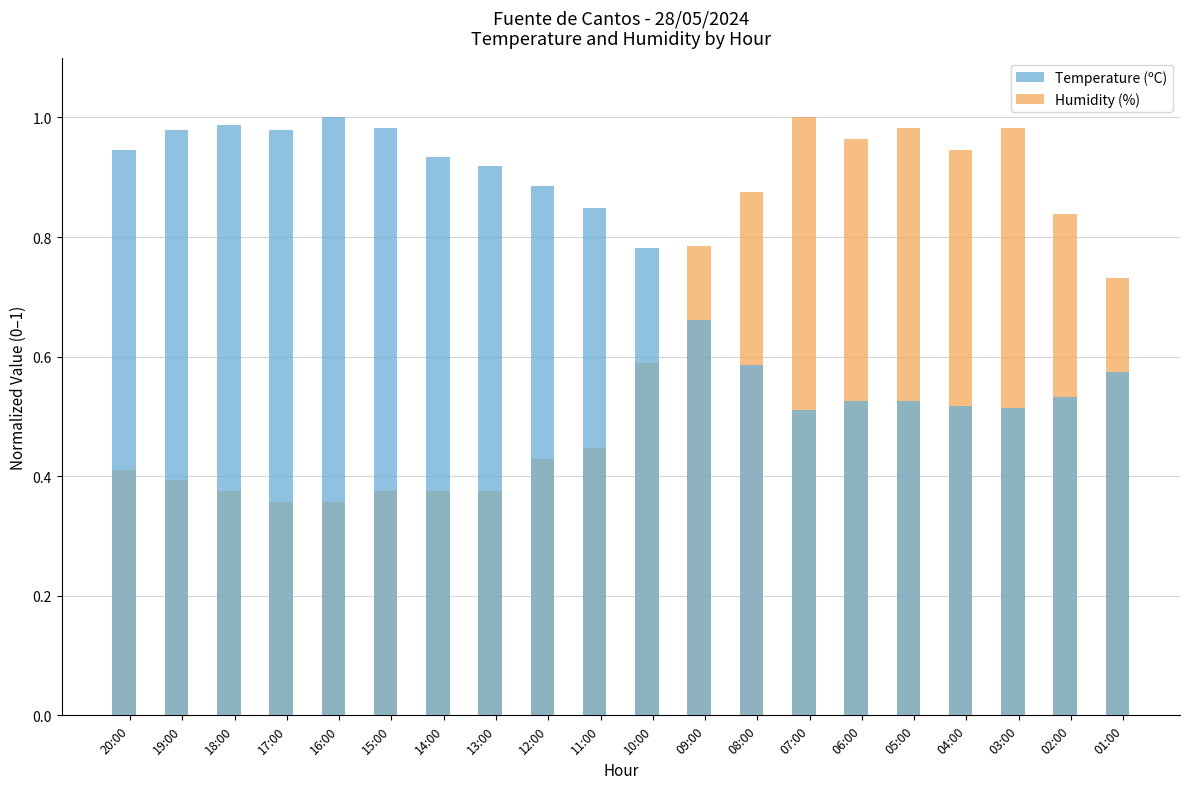

The value of Temperature (ºC) at 11:00 is 0.8. True or false?

True